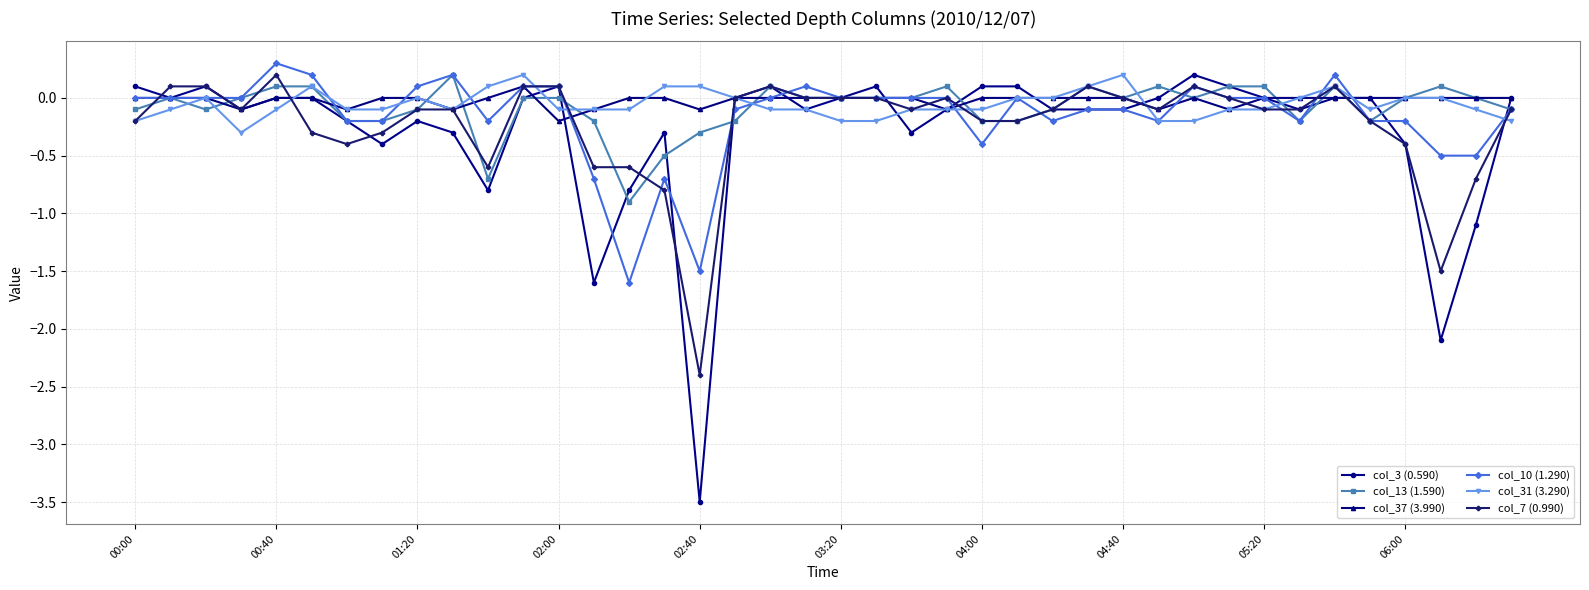

How many lines are shown in the chart?

6